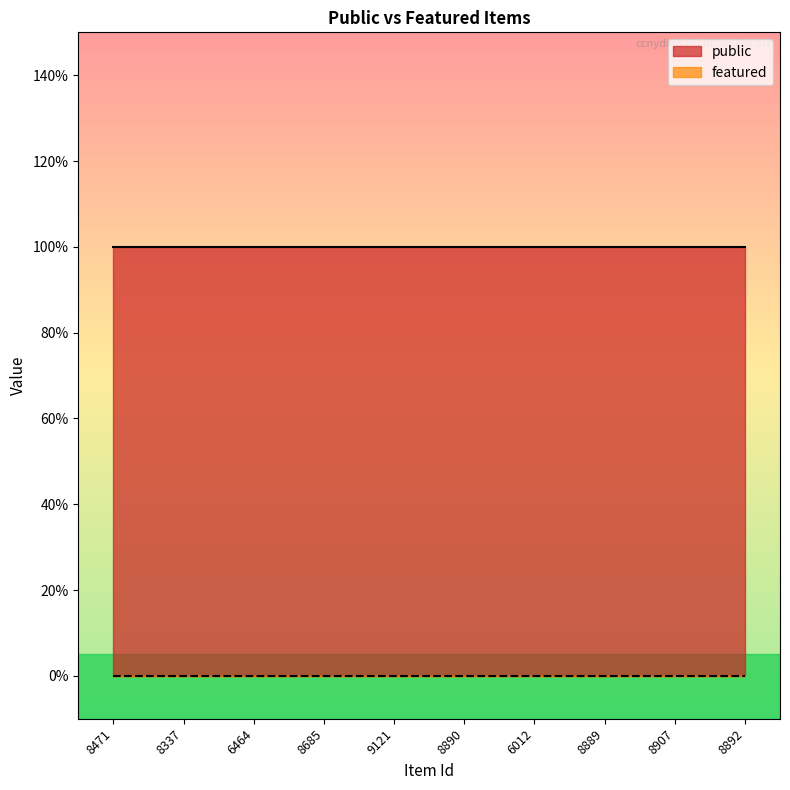

What is the total value across all series at 8890?

1